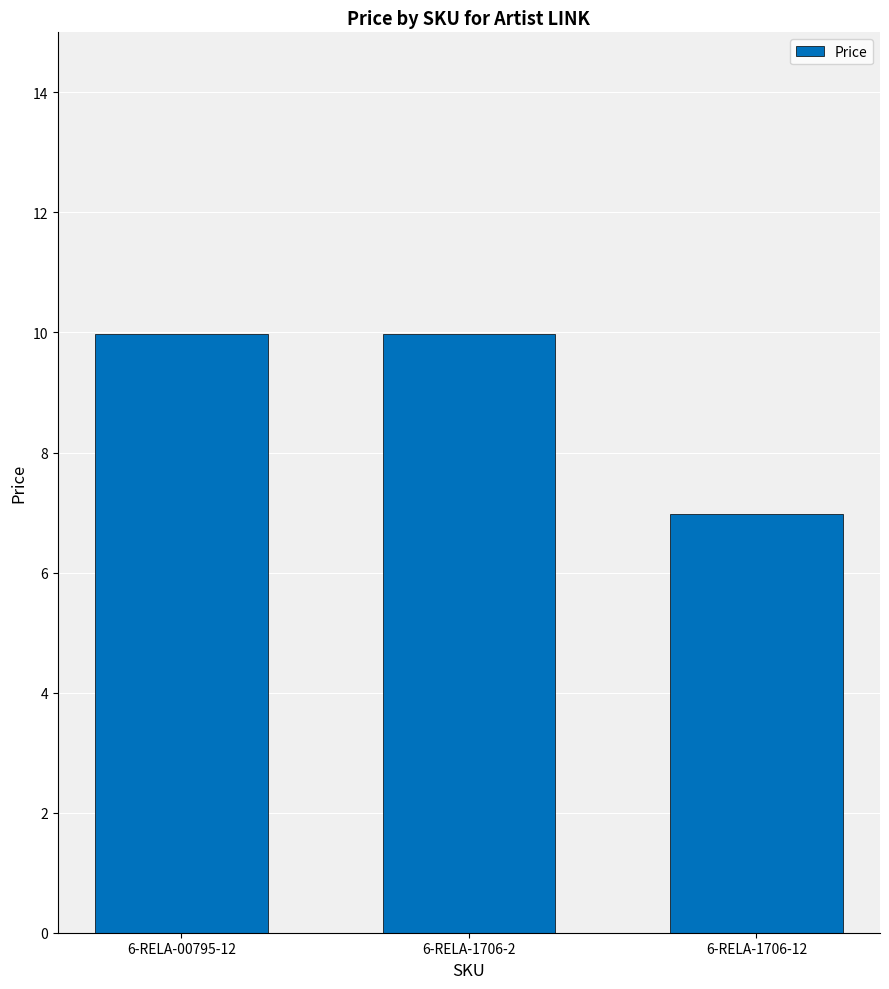

What is the difference between the second highest and minimum values?

3.0